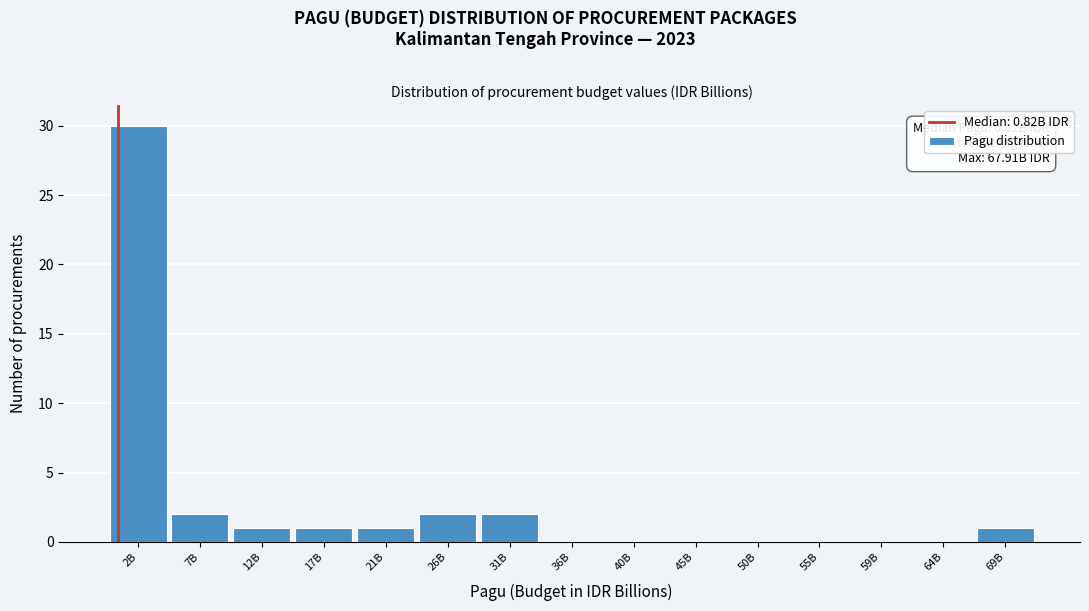

Reading left to right, what are all the values shown in this chart?

2B=30	7B=2	12B=1	17B=1	21B=1	26B=2	31B=2	36B=0	40B=0	45B=0	50B=0	55B=0	59B=0	64B=0	69B=1